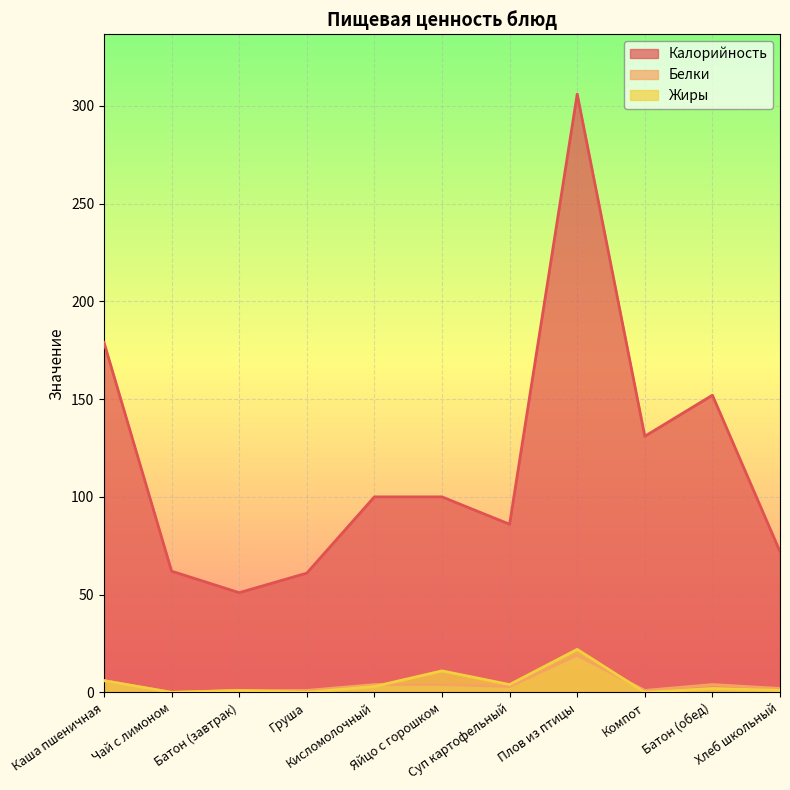

In Жиры, how many points are higher than both neighbors (excluding endpoints)?

4